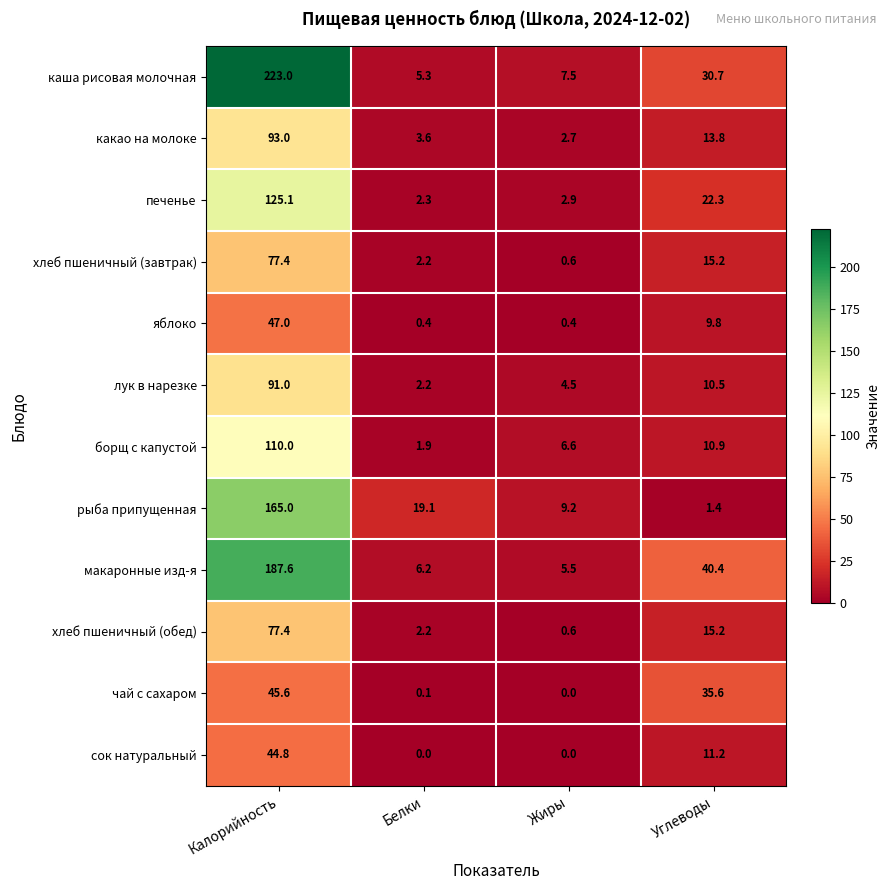

Rank the categories by каша рисовая молочная value from highest to lowest.

Калорийность, Углеводы, Жиры, Белки